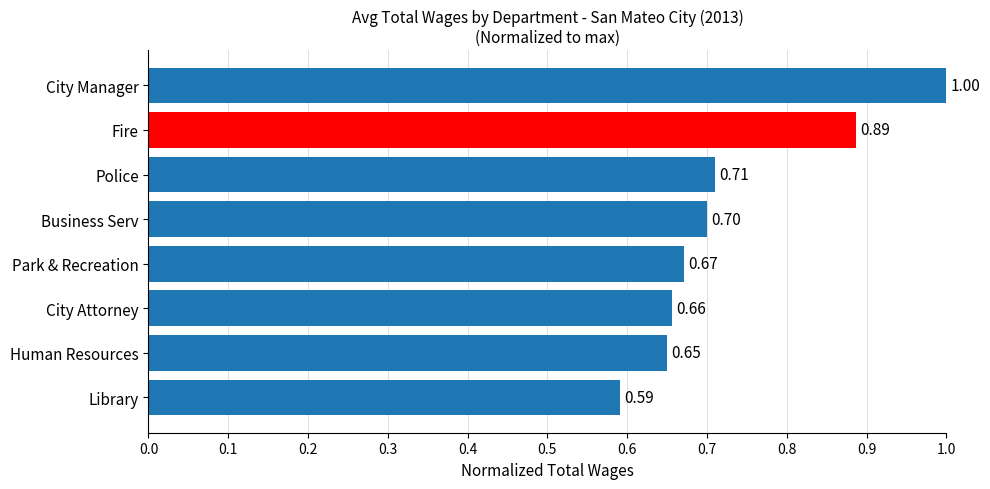

How many categories are shown in the chart?

8